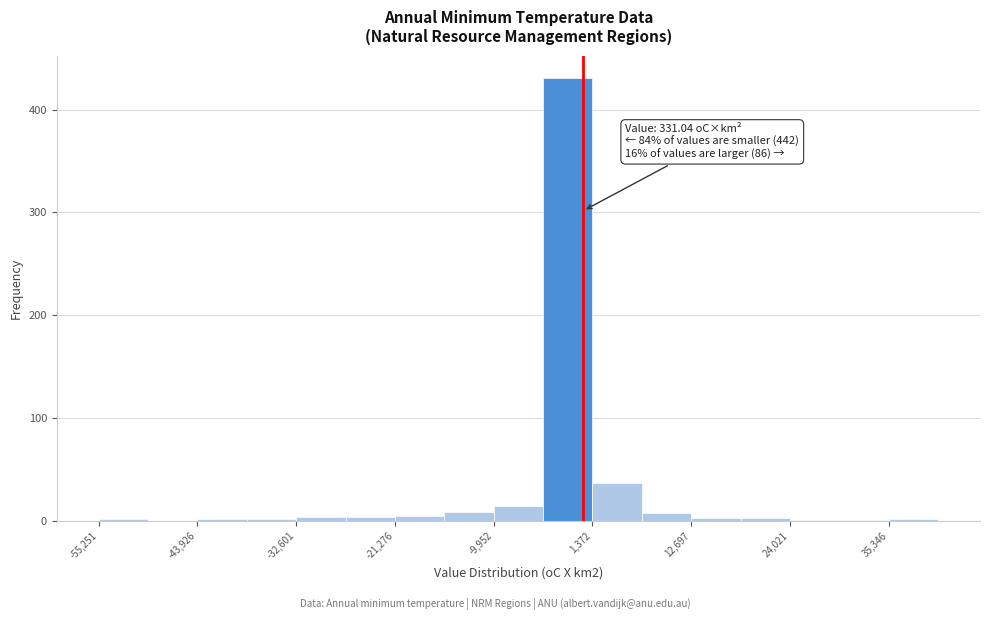

Around what value on the x-axis is the tallest bar? Give the approximate position of its centre, as read against the axis.

-2000